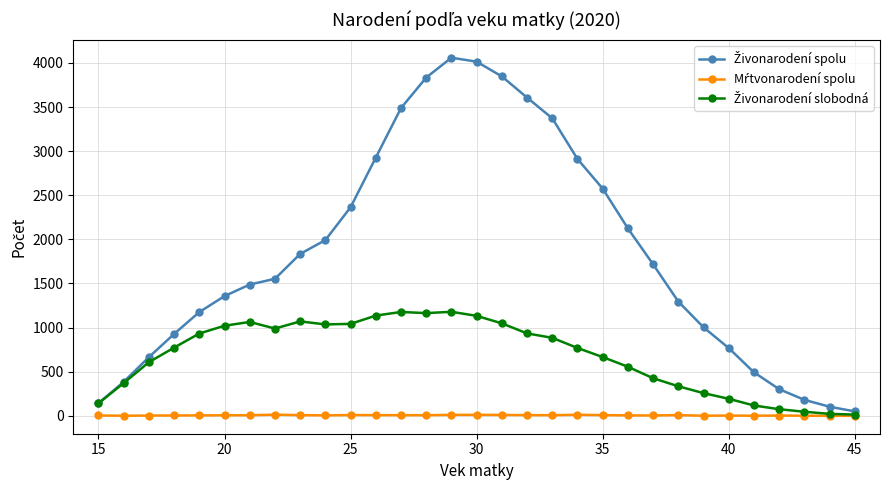

What is the greatest value displayed?

4059